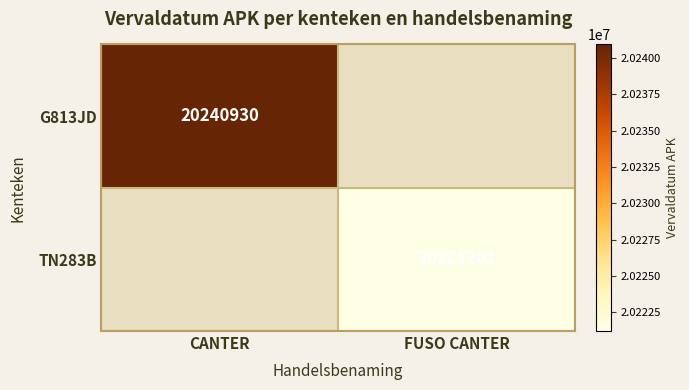

True or false: TN283B has a value of 20221201 at FUSO CANTER.

True